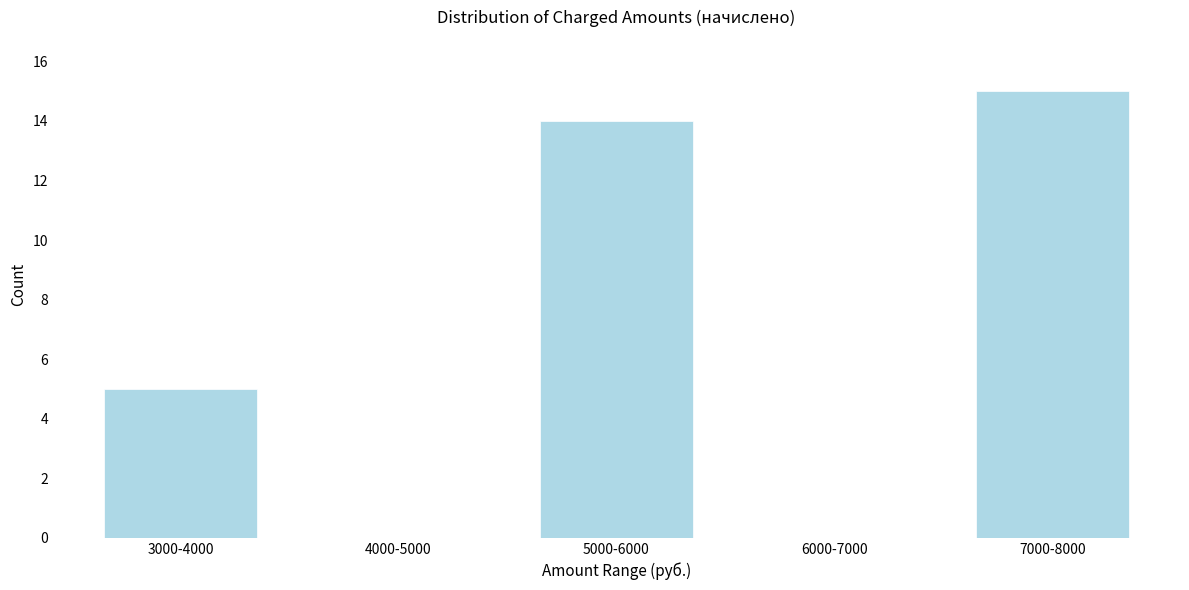

Reading left to right, transcribe all the data shown in this chart.

3000-4000=5	4000-5000=0	5000-6000=14	6000-7000=0	7000-8000=15